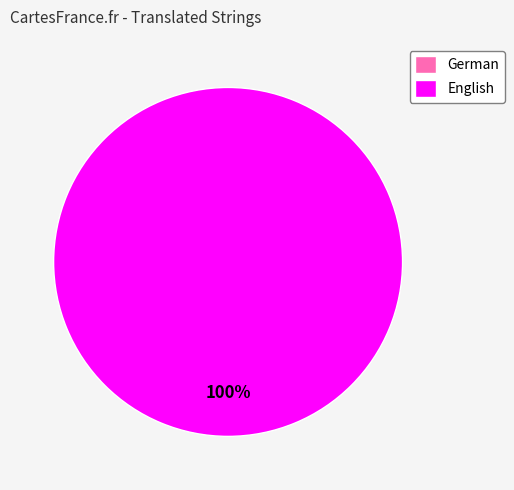

What percentage is the English slice, to the nearest percent?

100%